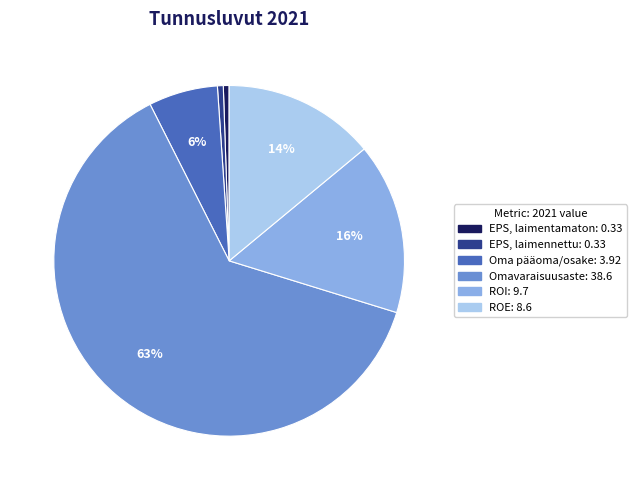

Is there any slice that represents more than half of the pie?

Yes